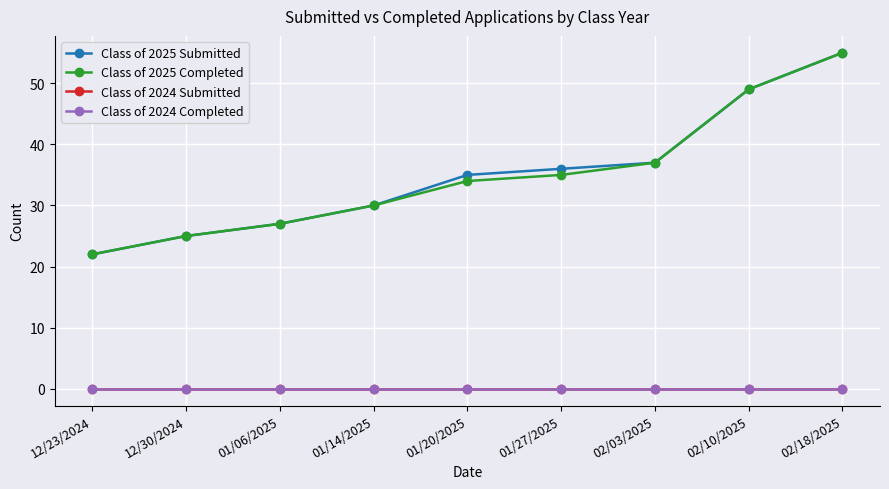

Is this an area chart (filled region under the line)?

No